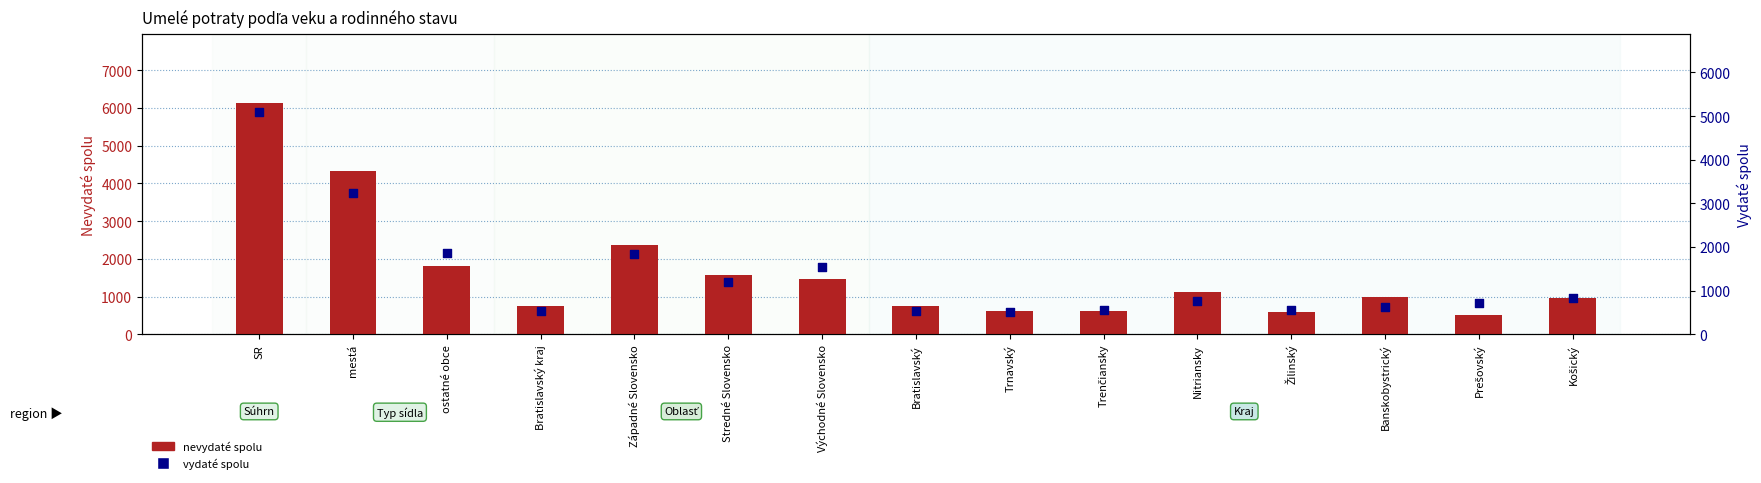

Which series has the largest Y range (max minus min)?

nevydaté spolu